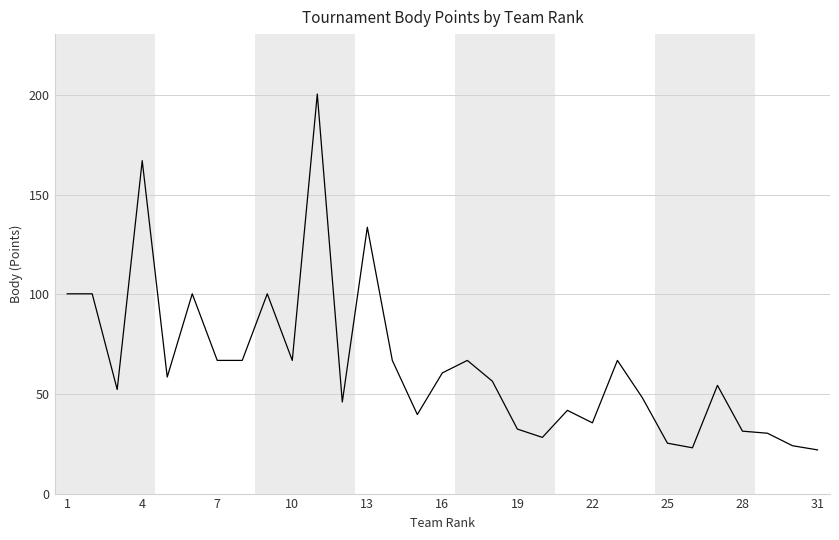

What is the minimum value shown in the chart?

21.9